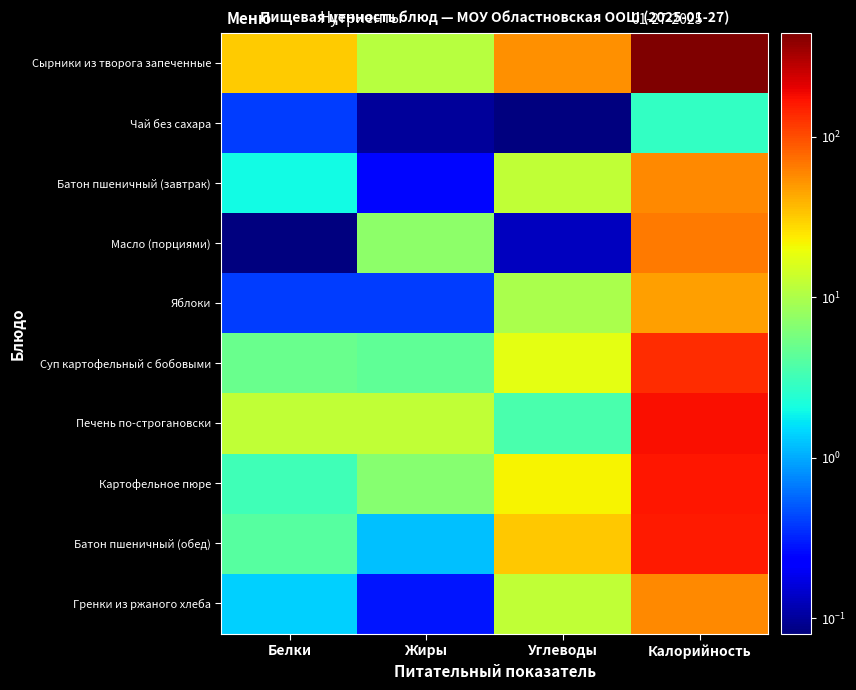

Which series has the largest total across all categories?

Сырники из творога запеченные